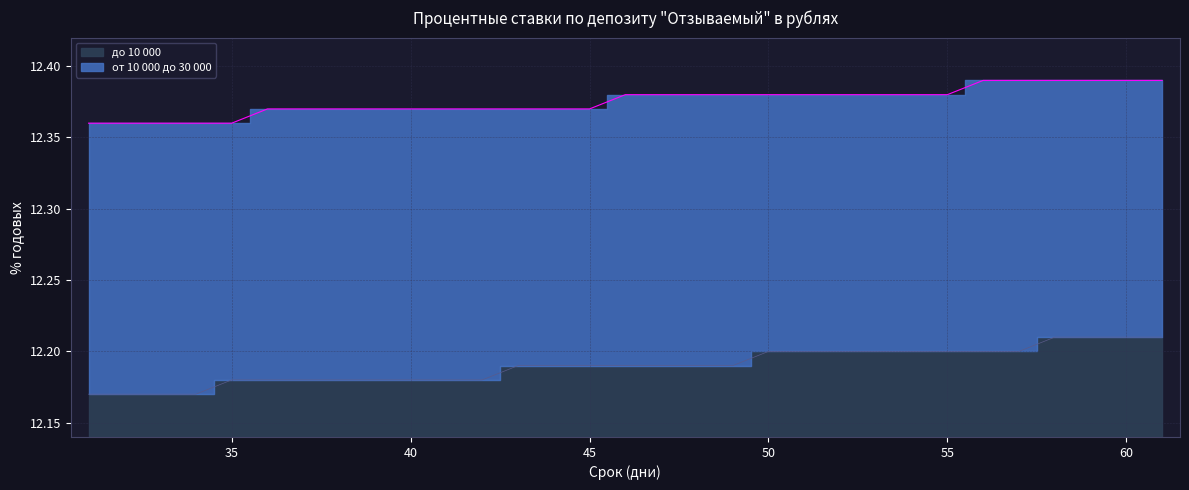

True or false: до 10 000 and от 10 000 до 30 000 cross at least once.

False